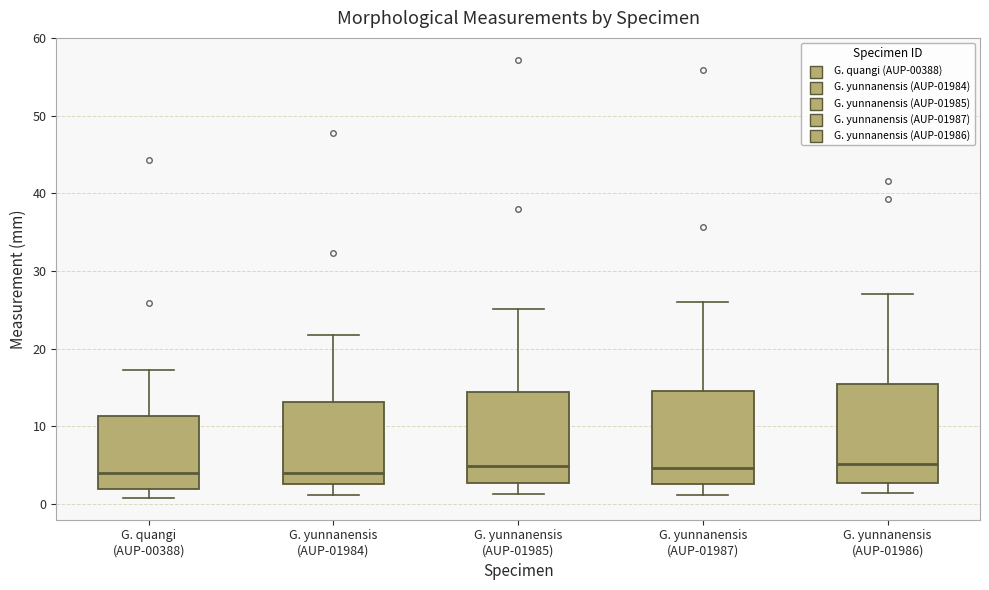

Where is the lower edge of the box for G. yunnanensis (AUP-01986) on the y-axis? The values are not printed on the chart, so give them approximately, as read against the axis.

3